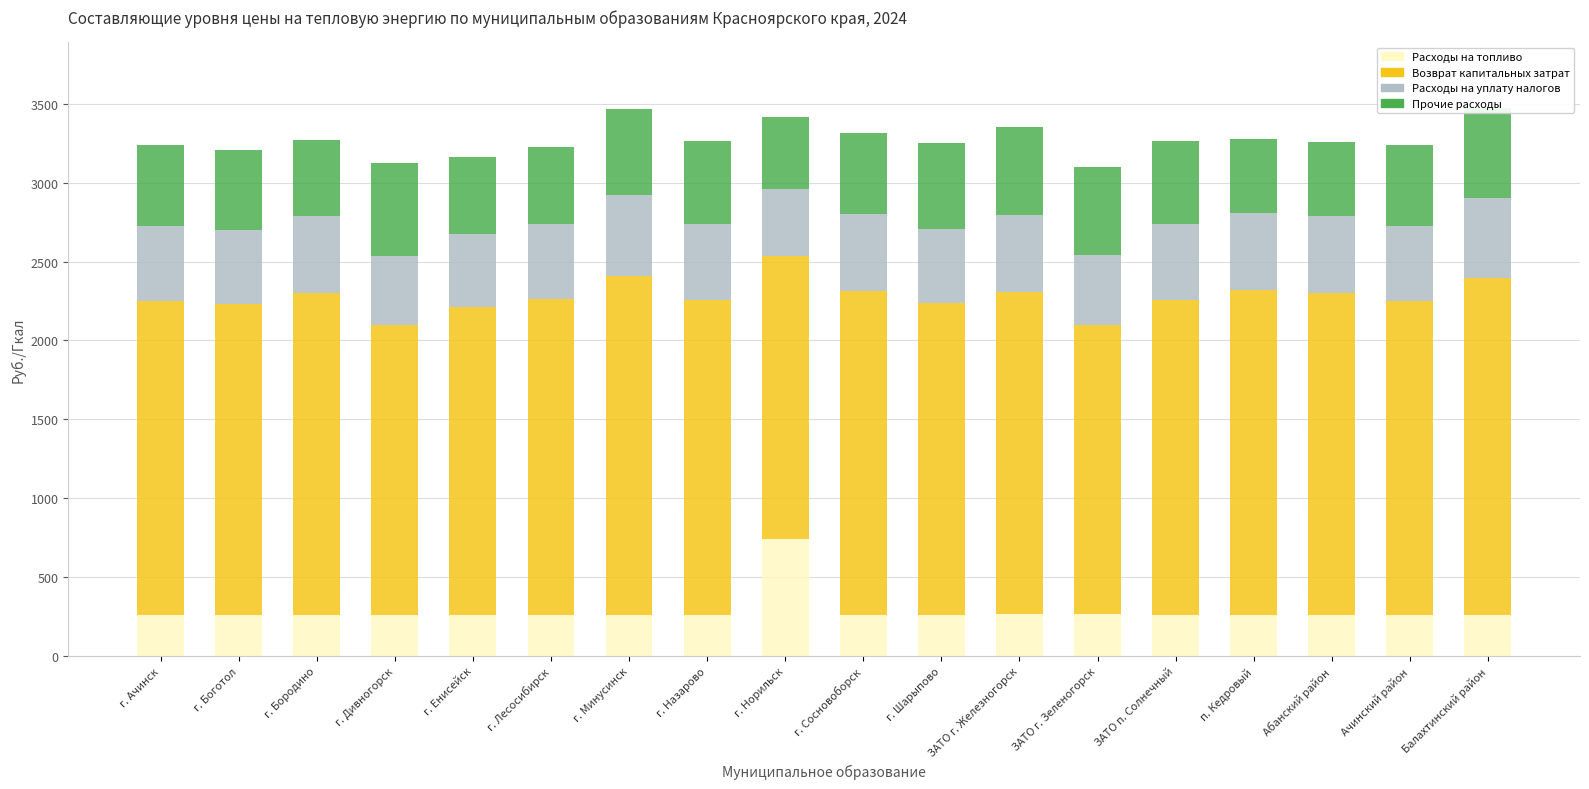

What is the highest value of the Расходы на топливо series?

741.4